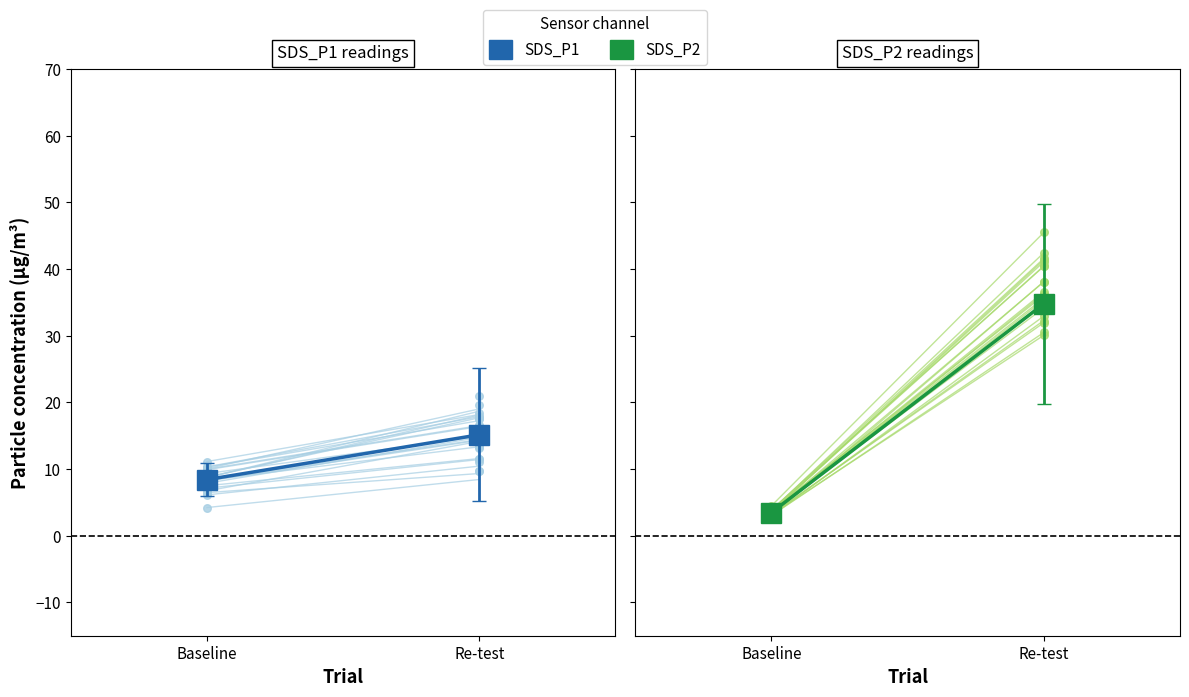

Which series has the largest Y range (max minus min)?

SDS_P2